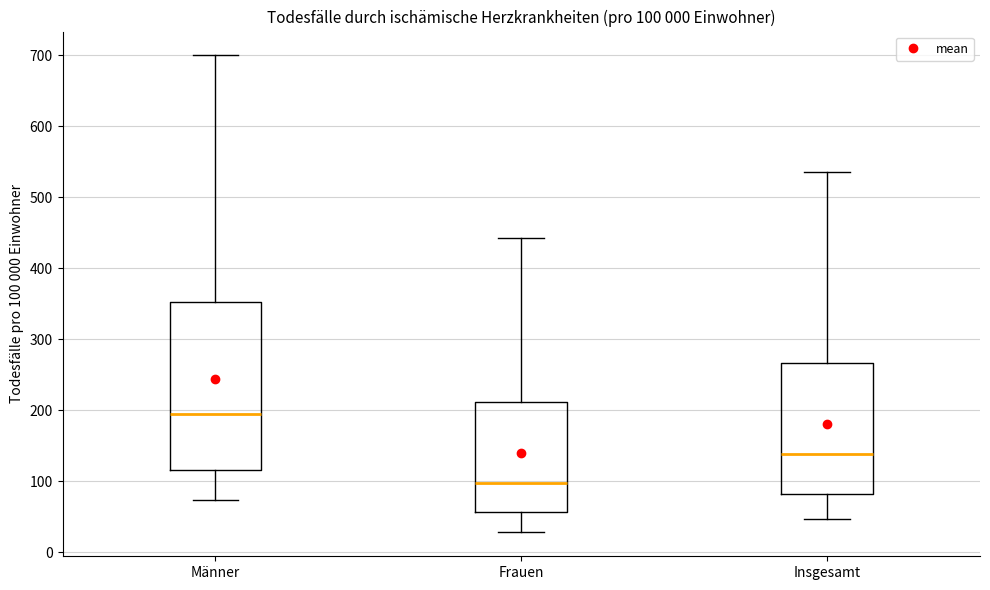

Which box's median line is the lowest?

Frauen